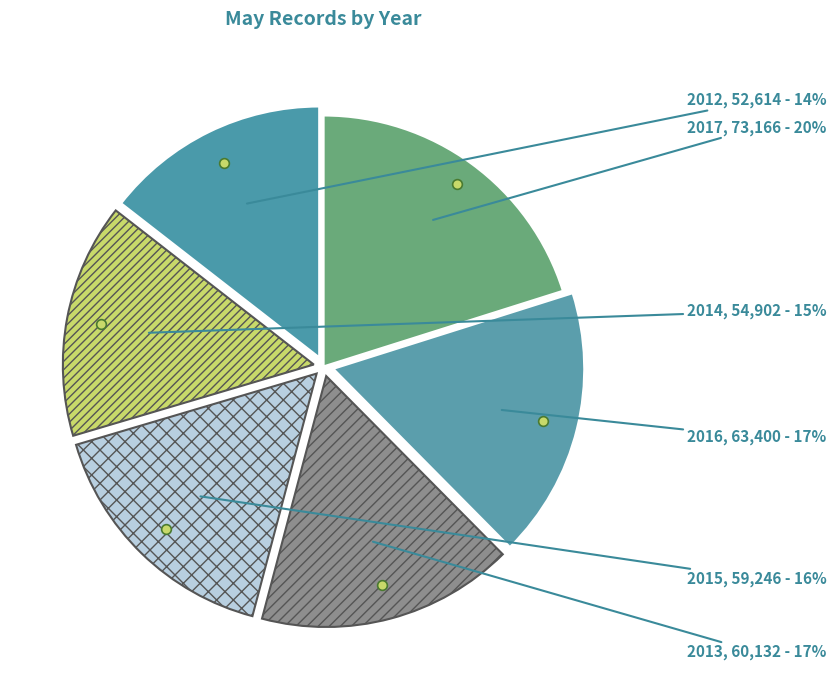

What percentage is the 2014 slice, to the nearest percent?

15%